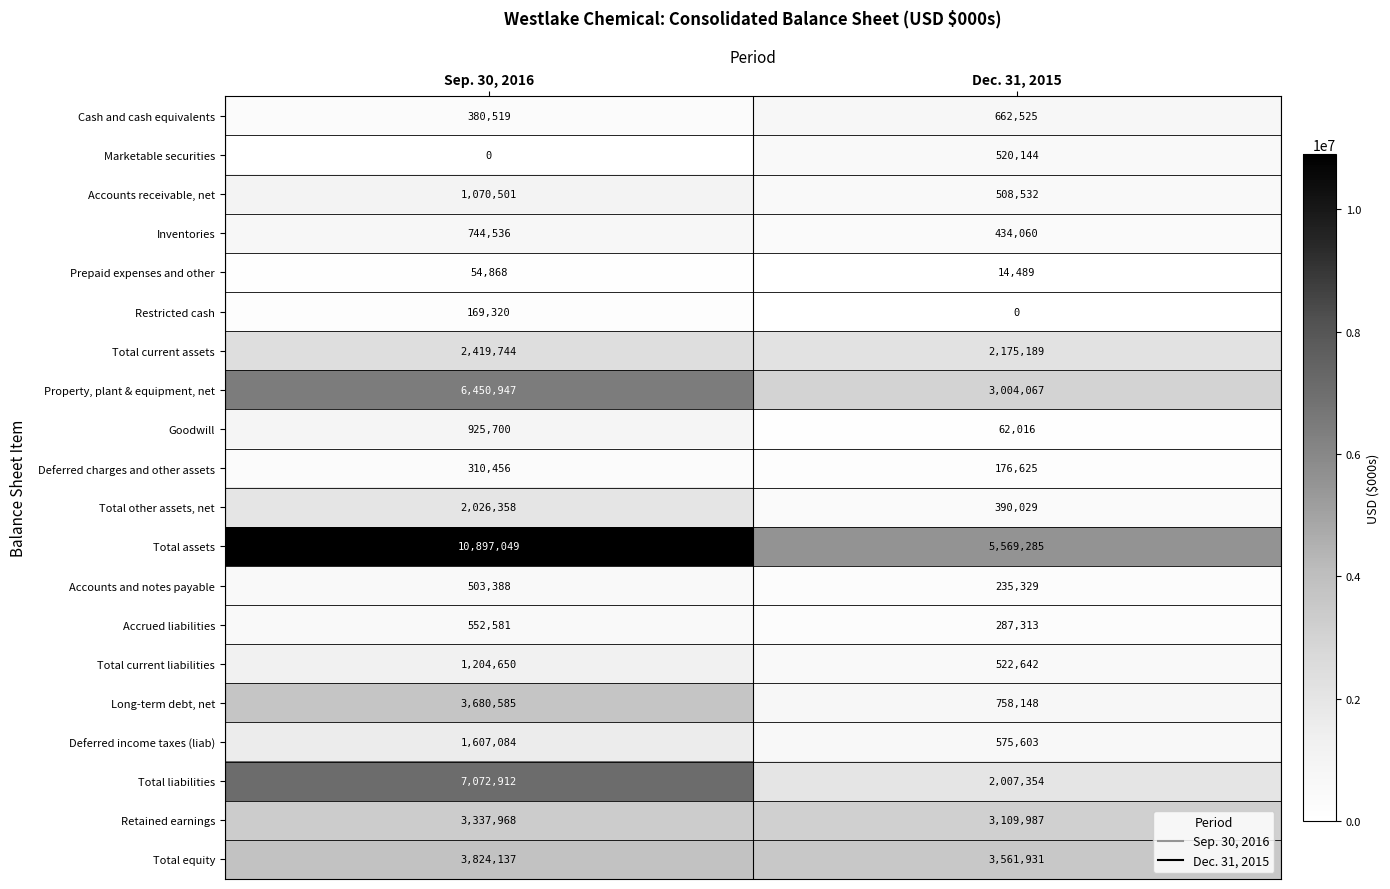

At which label does Marketable securities reach its minimum?

Sep. 30, 2016